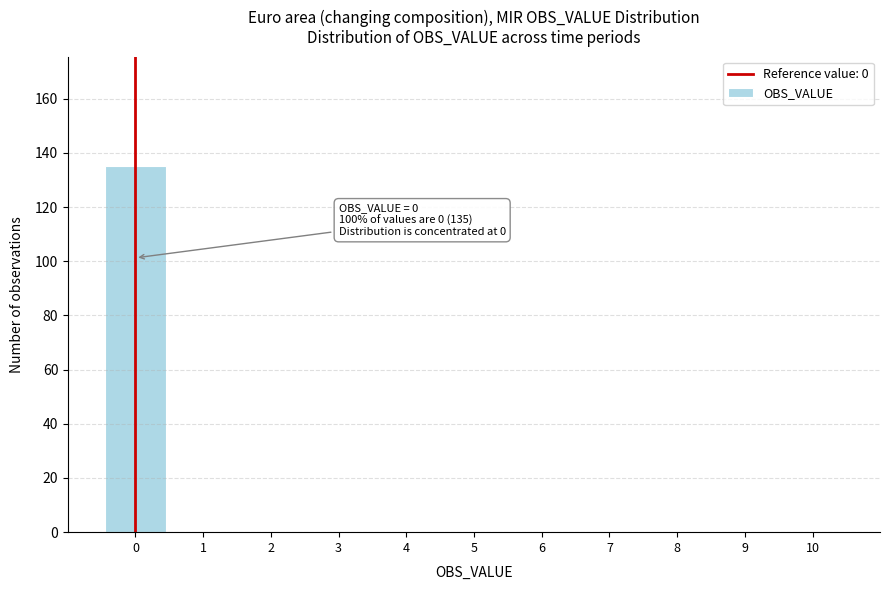

Which range on the x-axis has the tallest bar?

-0.5 to 0.5